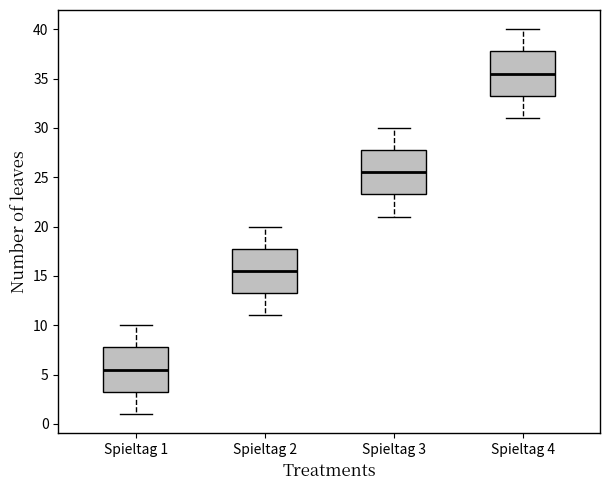

Which box's median line is the lowest?

Spieltag 1